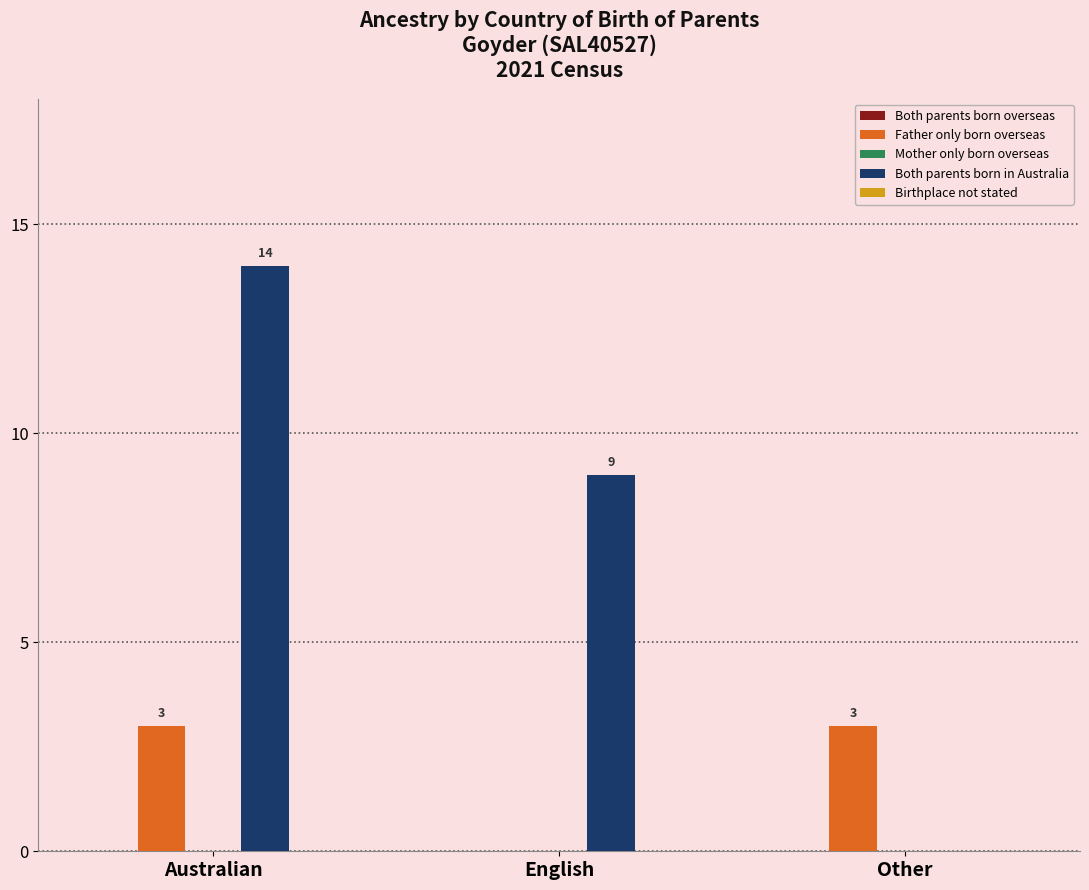

How many Father only born overseas values are between 0 and 3?

3